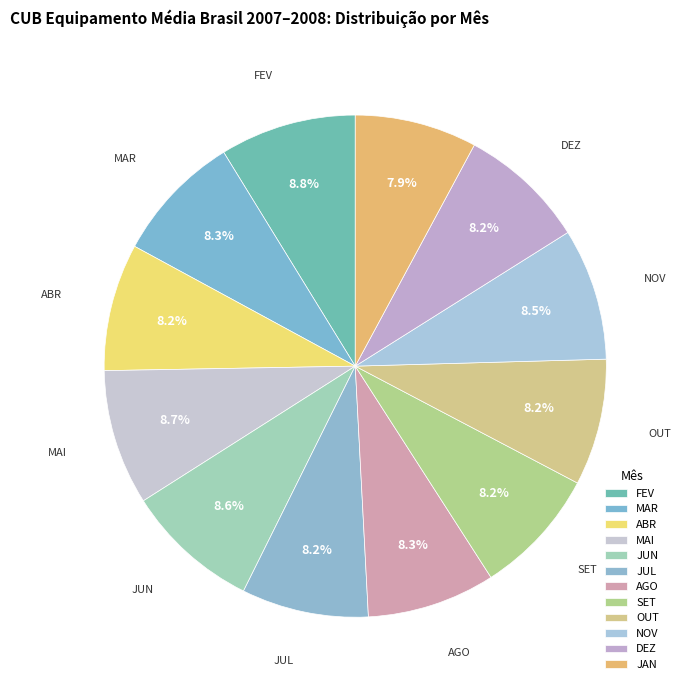

What percentage do SET and JUL together represent?

16.4%